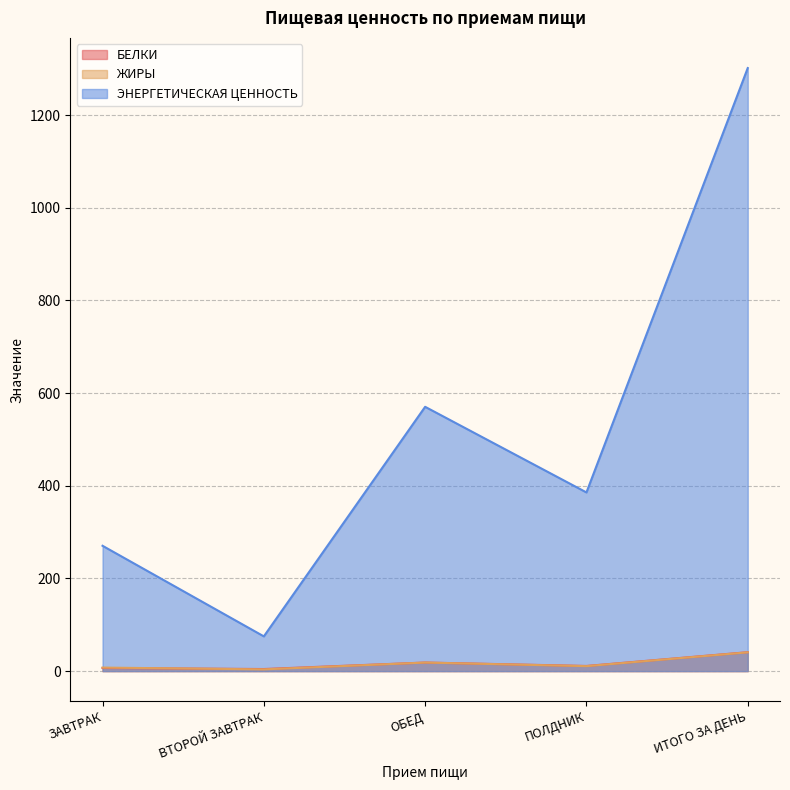

True or false: ЭНЕРГЕТИЧЕСКАЯ ЦЕННОСТЬ and БЕЛКИ cross at least once.

False